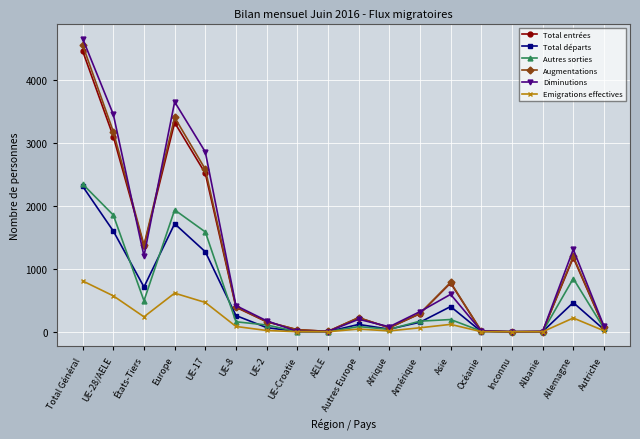

The Diminutions series shows 1308 at Allemagne. True or false?

True